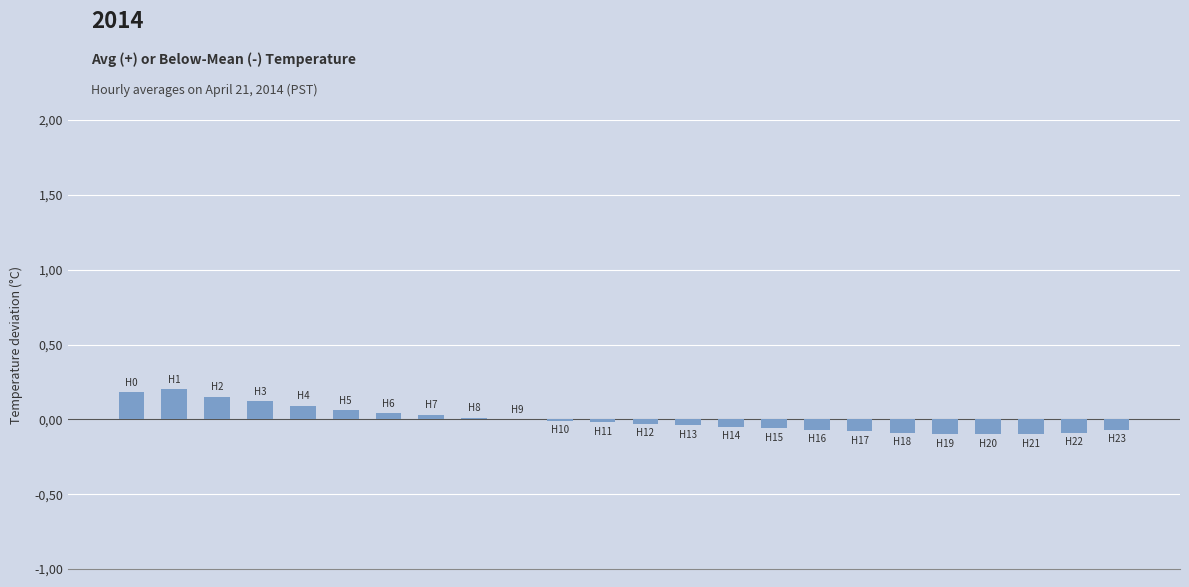

List the labels in order of value, largest first.

1, 0, 2, 3, 4, 5, 6, 7, 8, 9, 10, 11, 12, 13, 14, 15, 16, 23, 17, 18, 22, 19, 20, 21